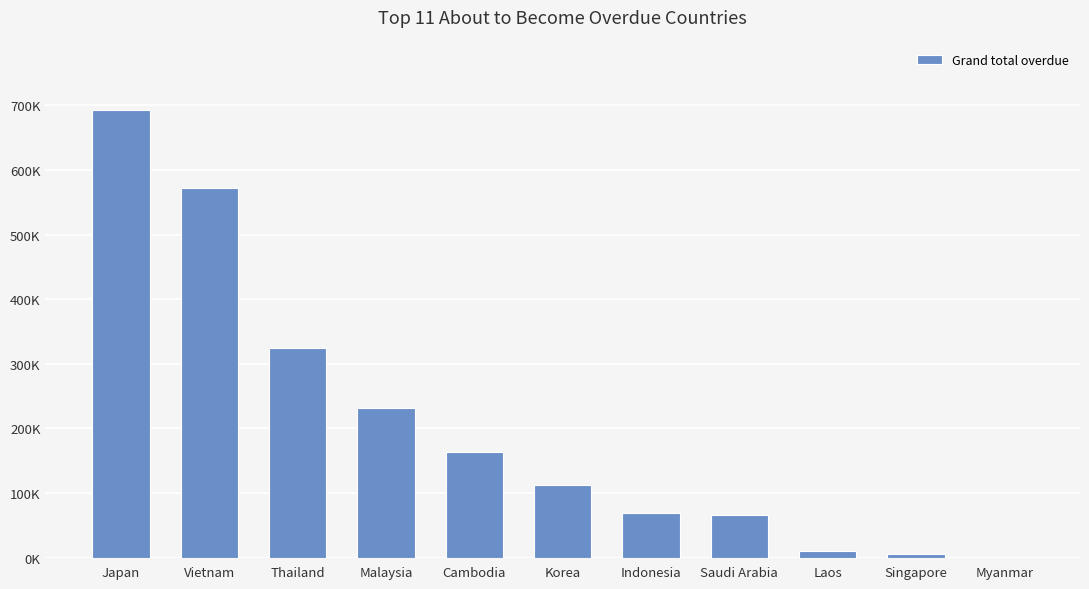

What is the label of the 5th bar from the right?

Indonesia